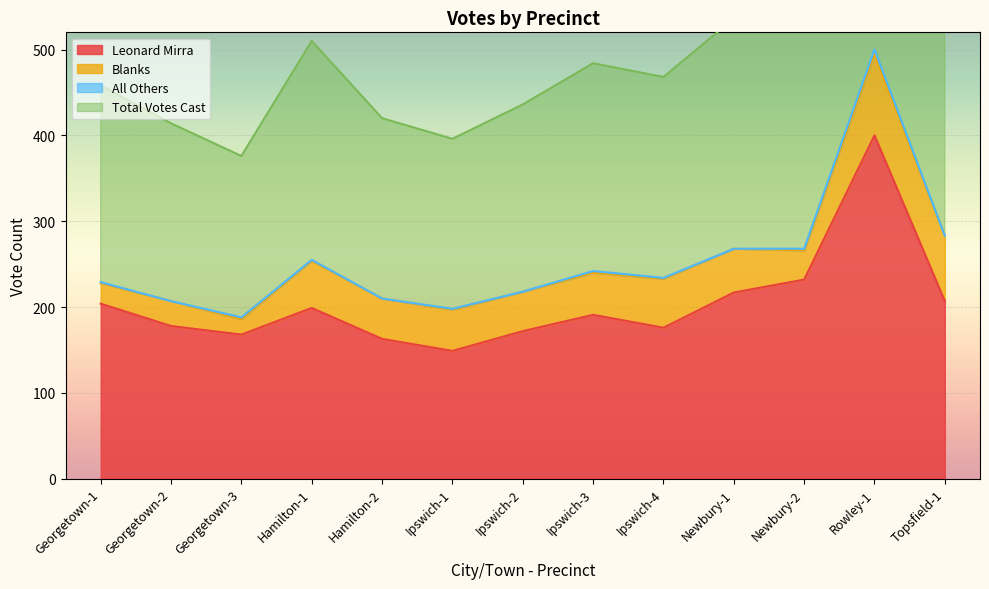

Which series has the largest total across all categories?

Total Votes Cast